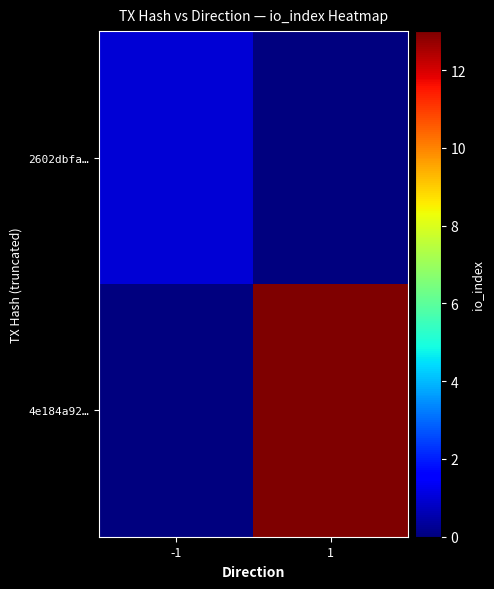

Between 1 and -1, which is larger?

-1